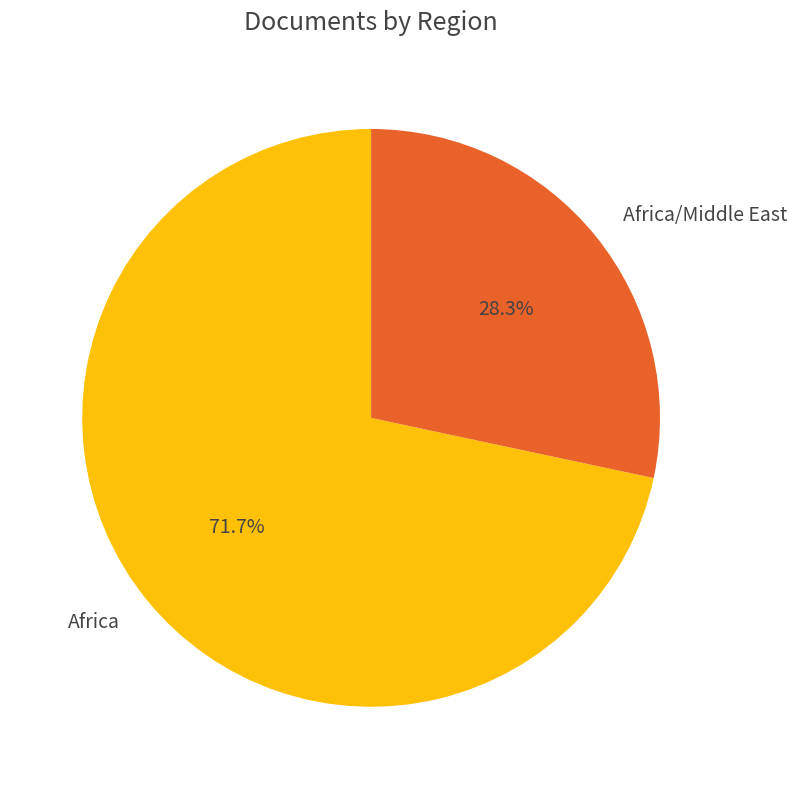

Count the number of slices in the pie.

2